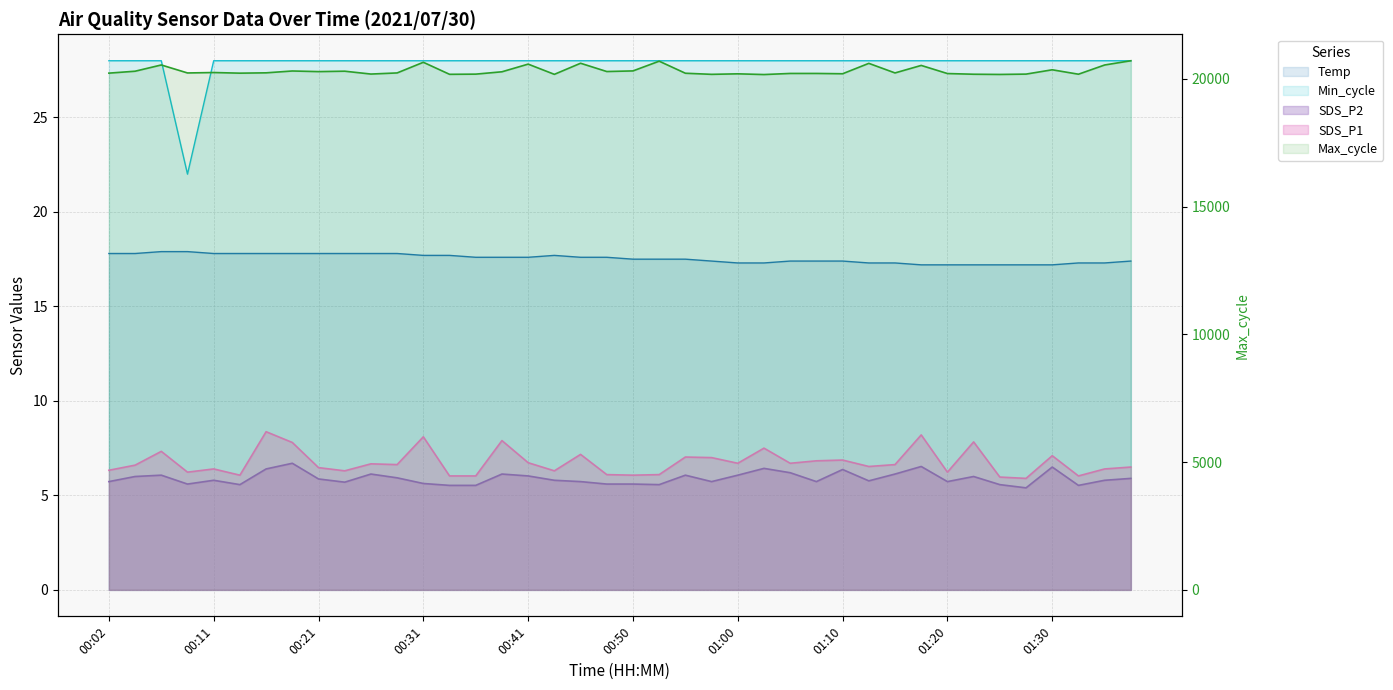

True or false: Min_cycle and Max_cycle intersect in this chart.

False